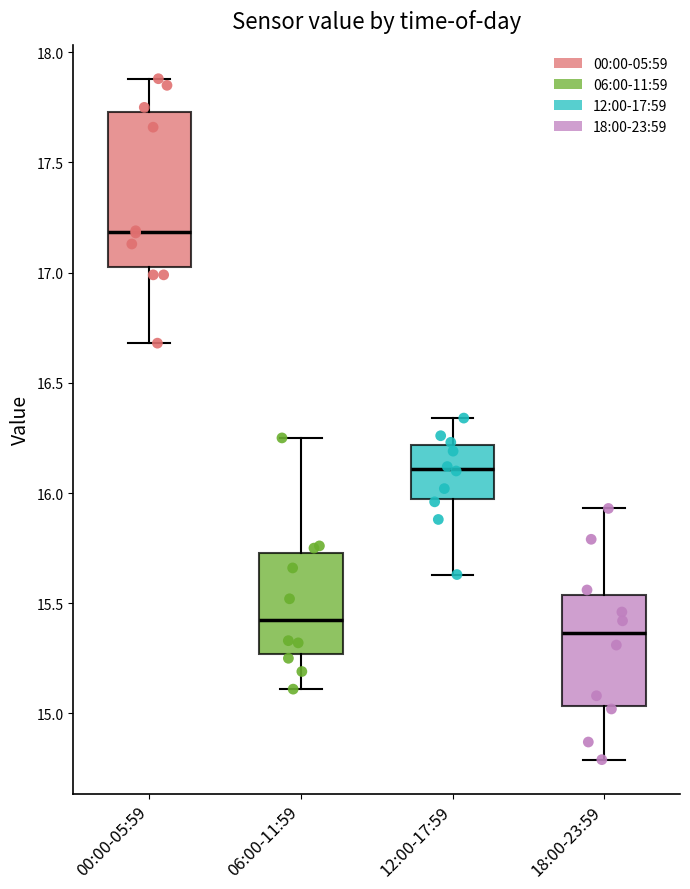

Which box has the lowest median line?

18:00-23:59